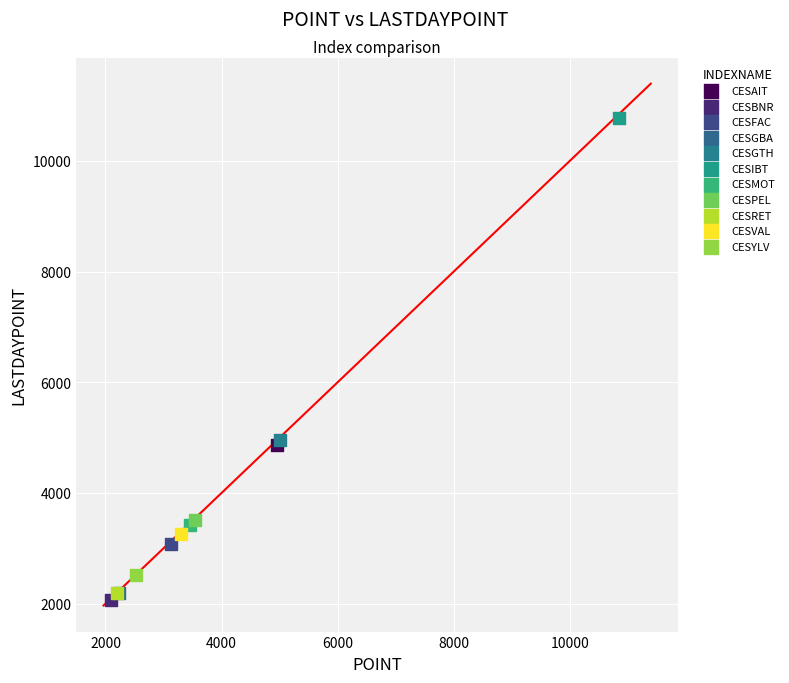

Which series contains the highest Y value?

CESIBT